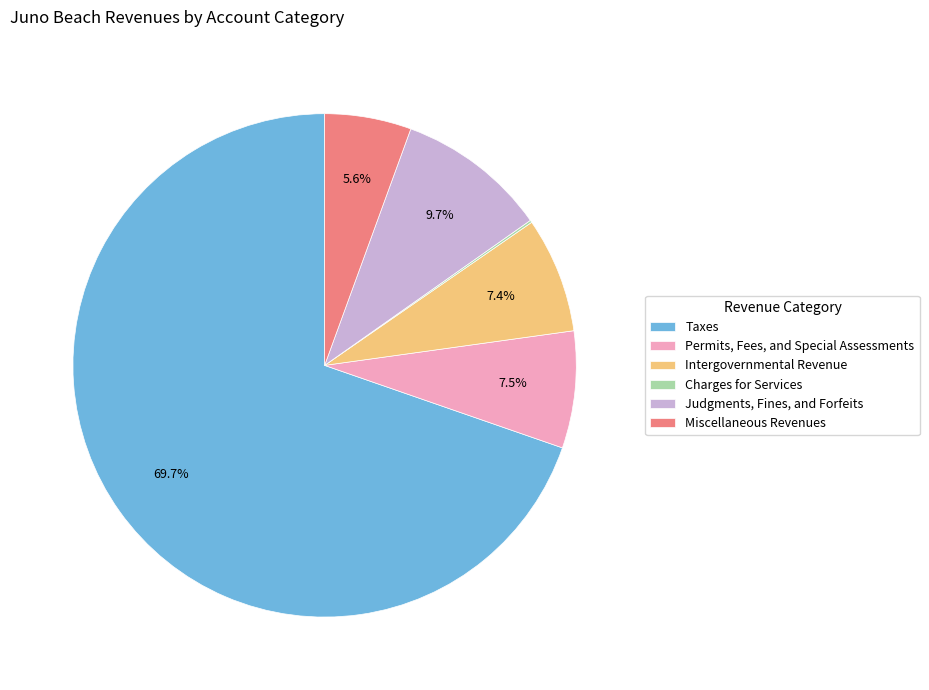

Which category has the biggest portion of the pie?

Taxes